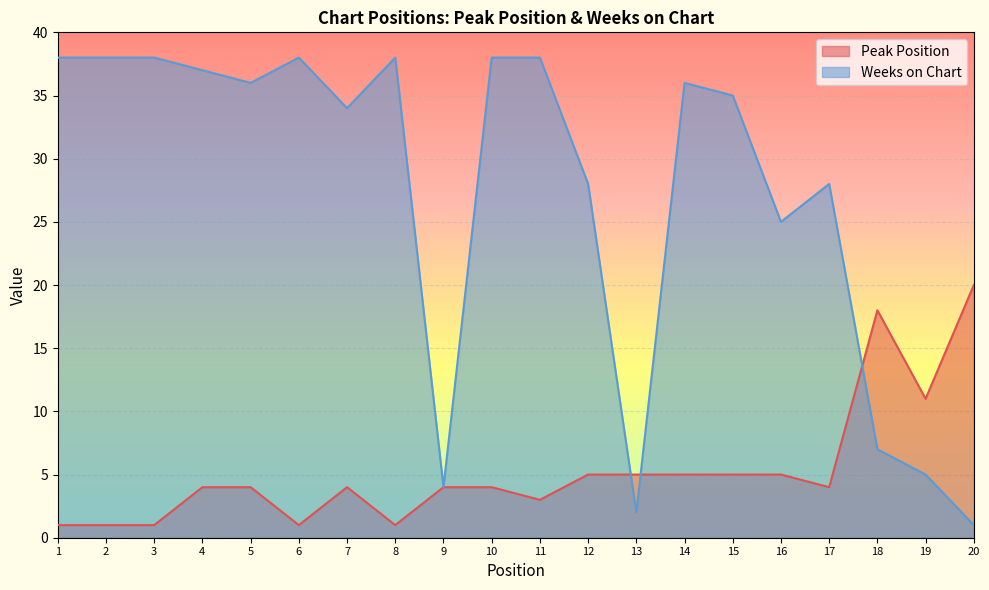

How many lines are shown in the chart?

2